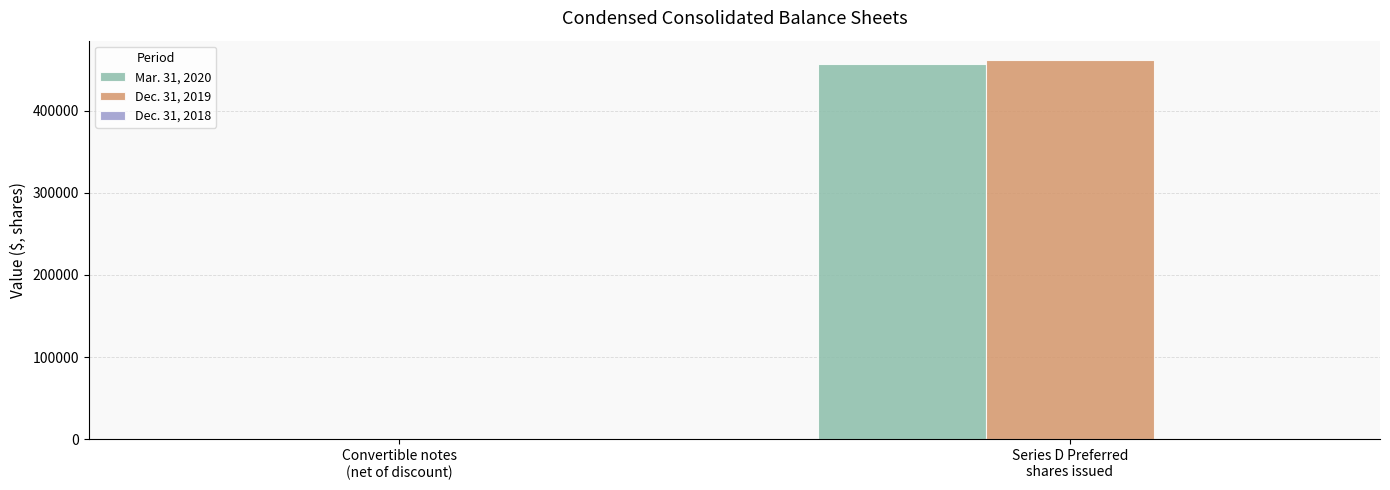

At which label is Mar. 31, 2020 closest to 228472?

Convertible notes
(net of discount)